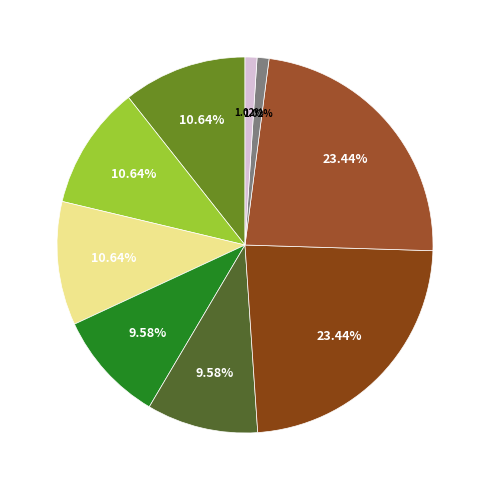

How many segments does this pie chart have?

9